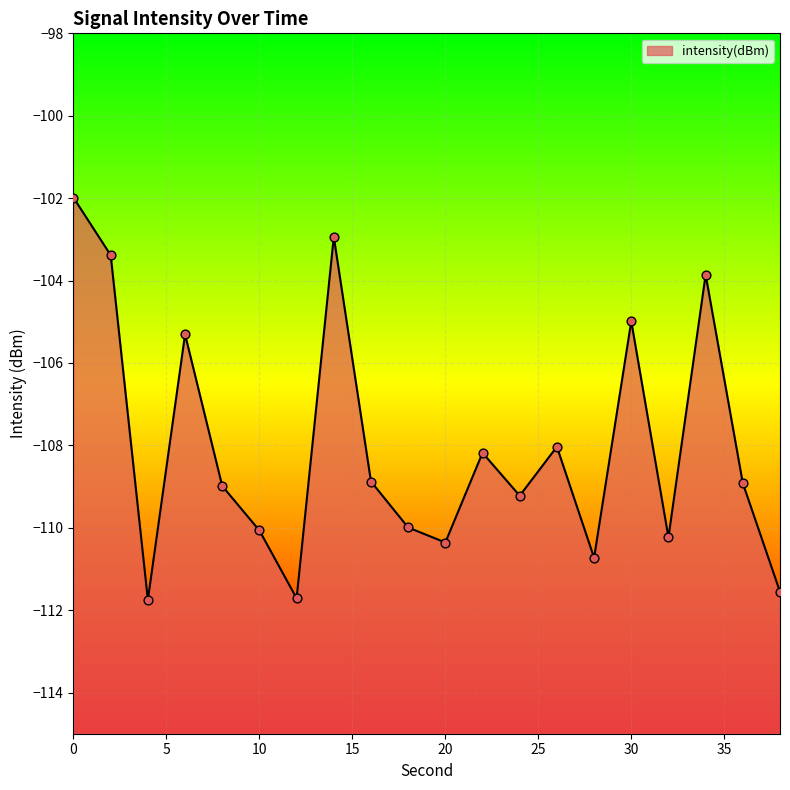

Between 2 and 16, which is larger?

2